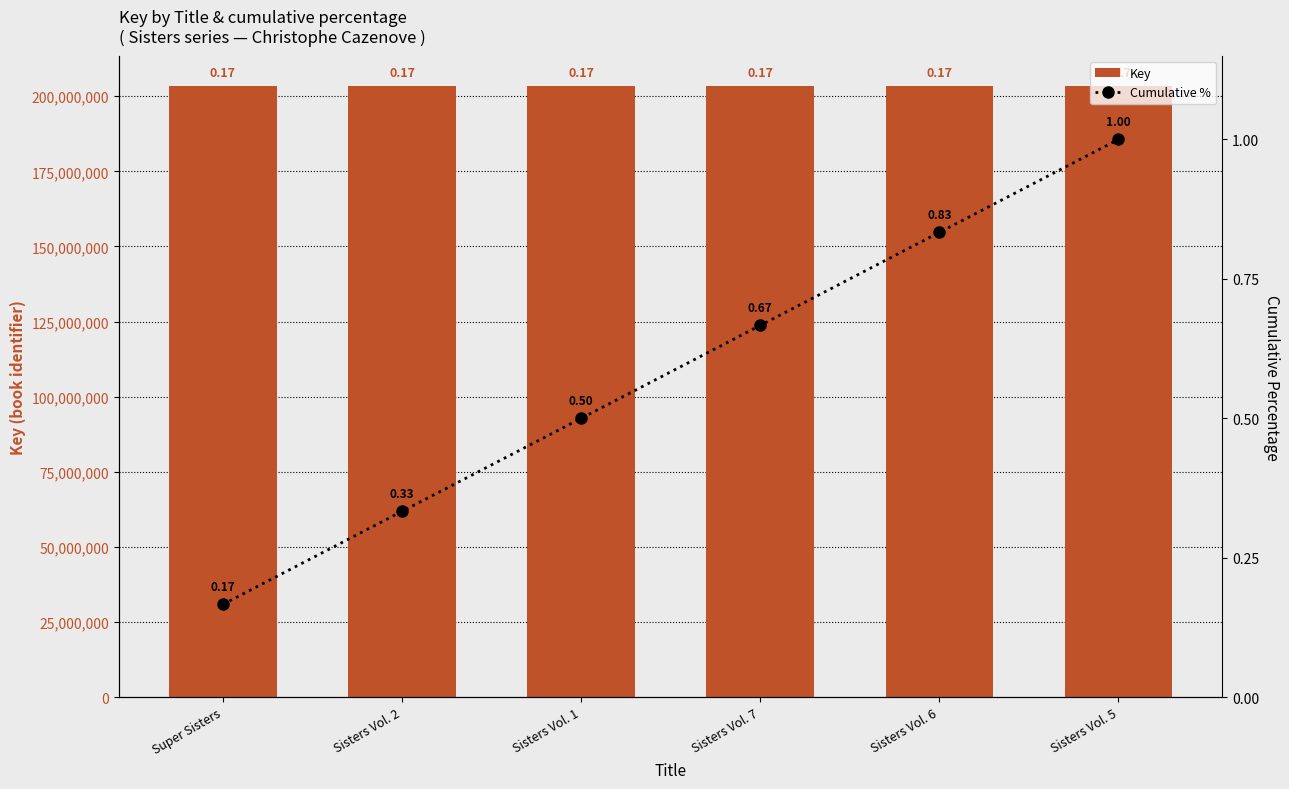

Between Sisters Vol. 2 and Sisters Vol. 1, which is larger?

Sisters Vol. 2